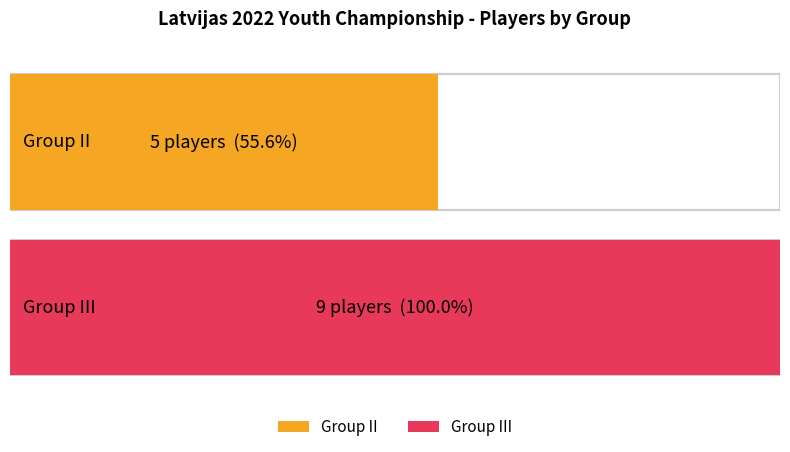

Reading left to right, what are all the values shown in this chart?

5	9